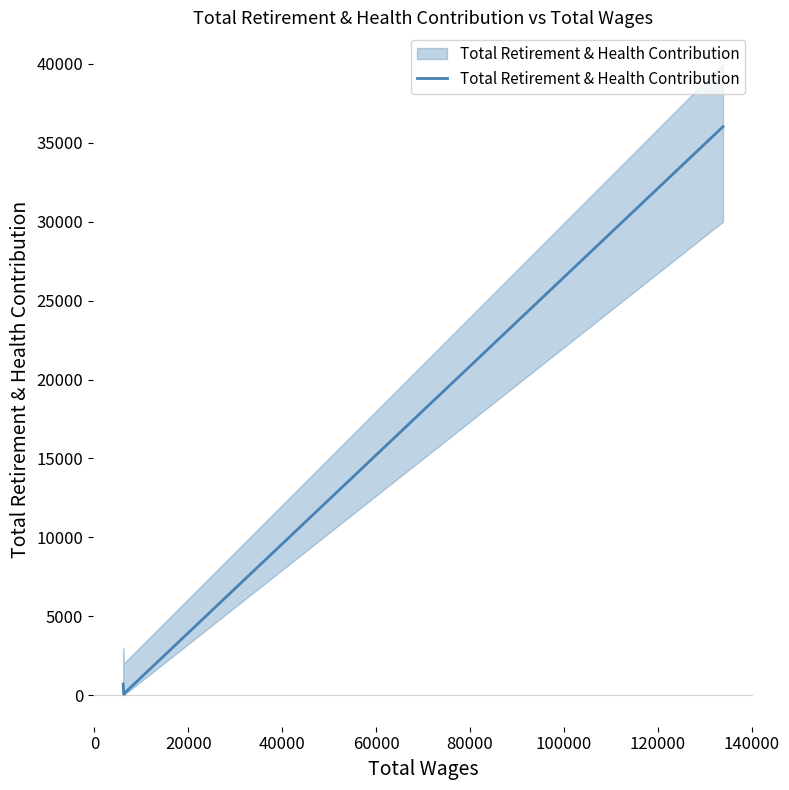

What is the greatest value displayed?

36020